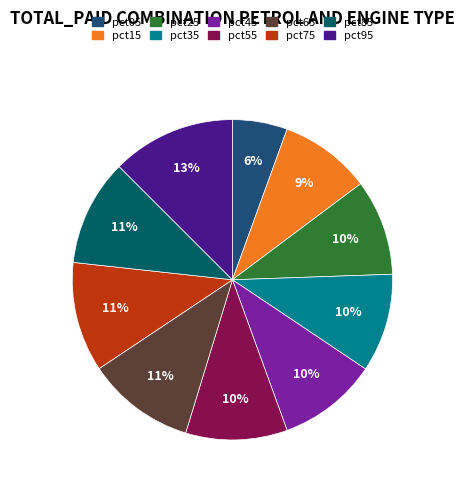

Which category has the smallest portion of the pie?

pct05